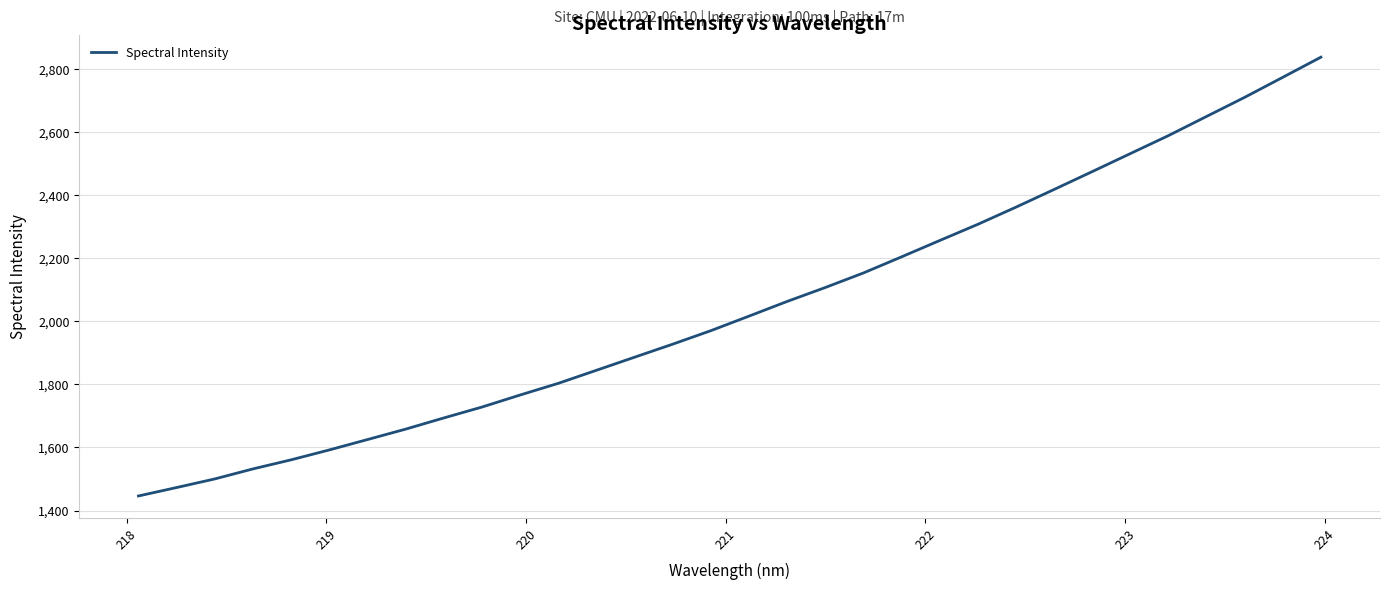

What is the greatest value displayed?

2838.0